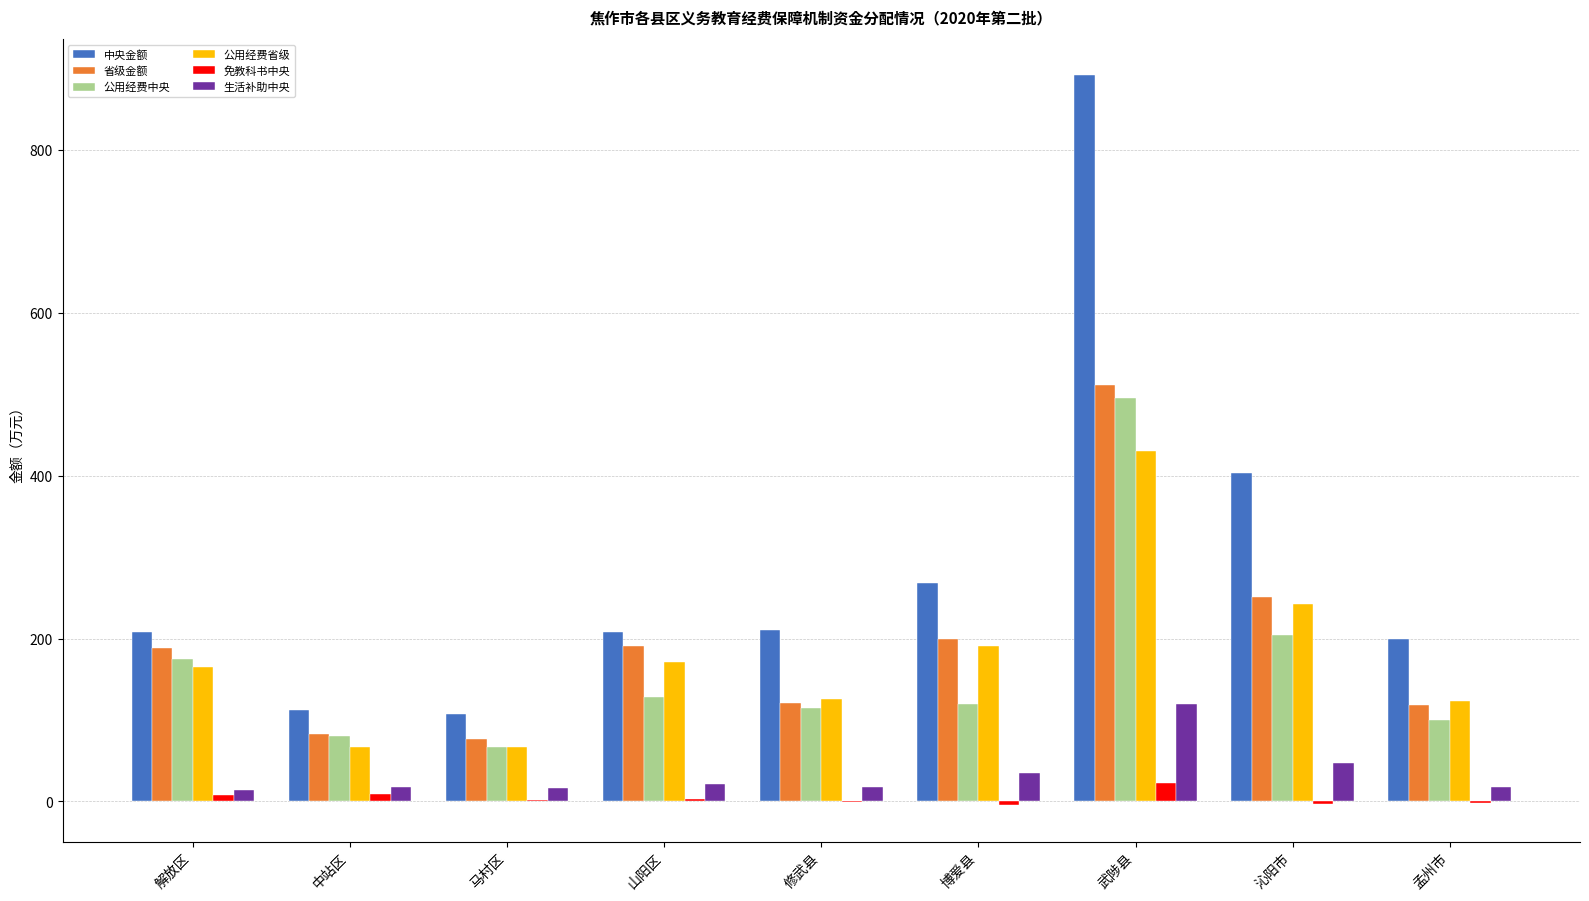

What is the highest value of the 公用经费中央 series?

495.4